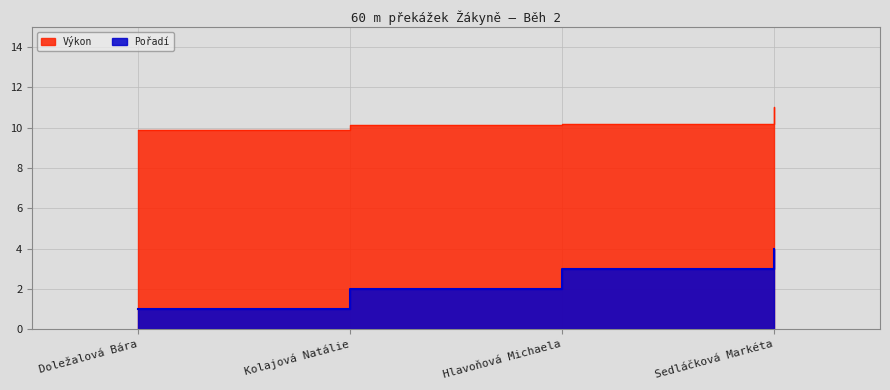

Which category has the lowest value in the Pořadí series?

Doležalová Bára